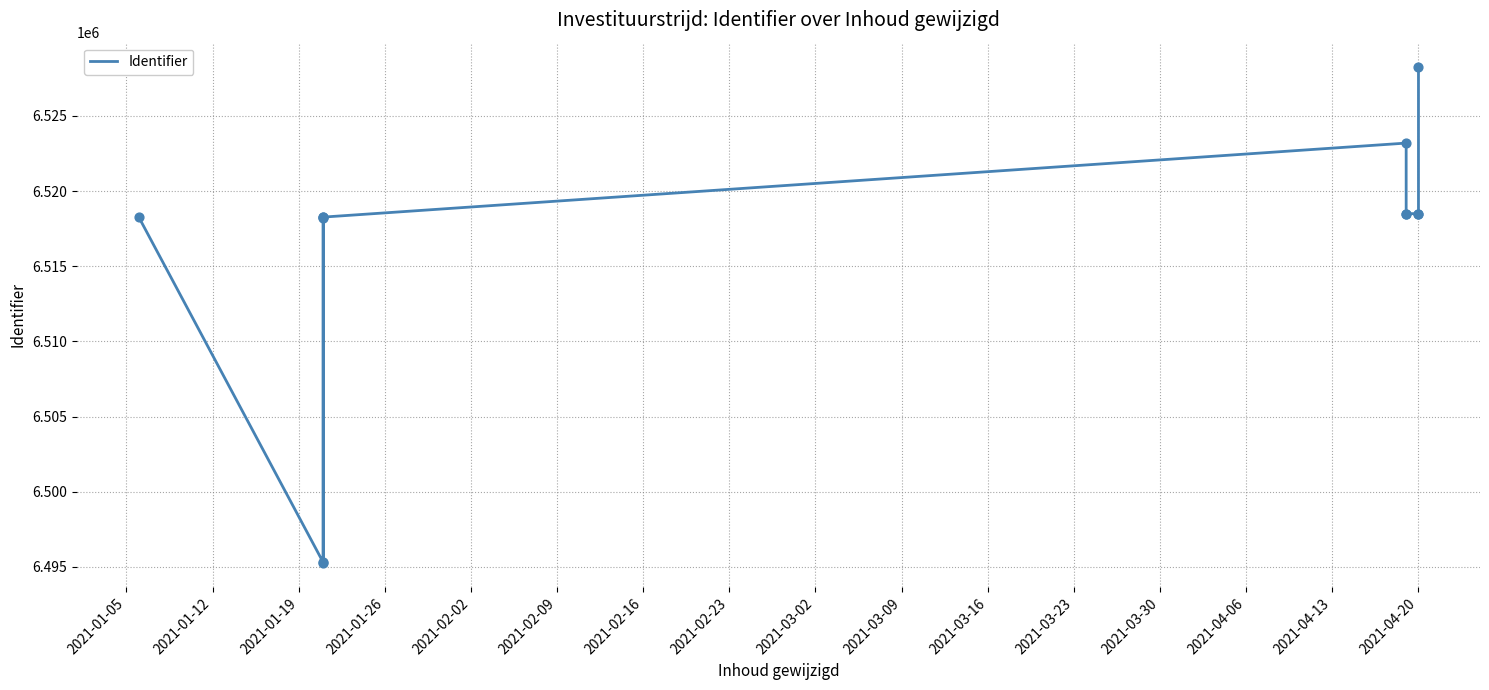

Approximately how many times larger is the value at 2021-02-02 compared to 2021-03-23?

1.0